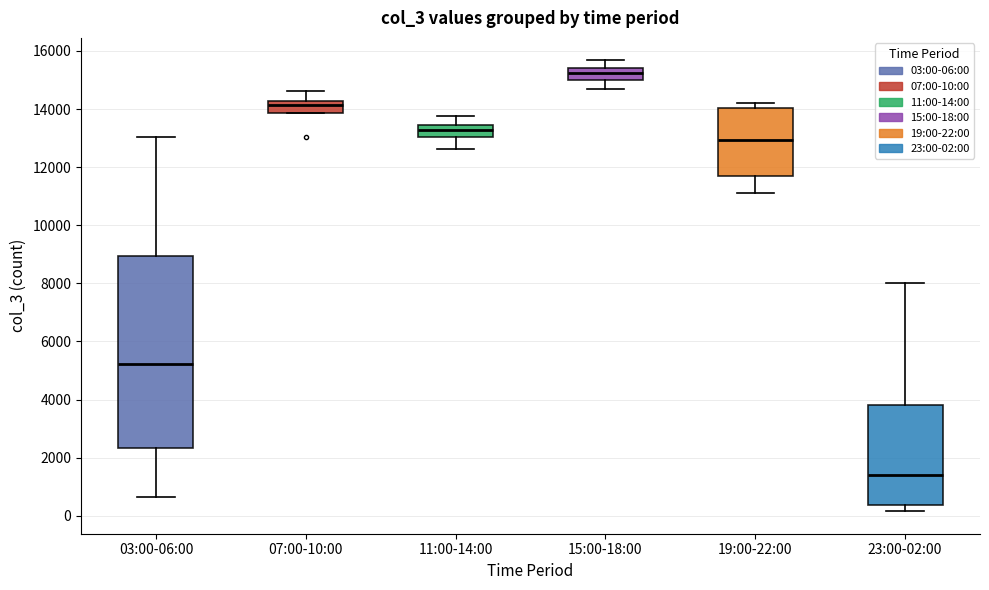

Which box's median line is the lowest?

23:00-02:00